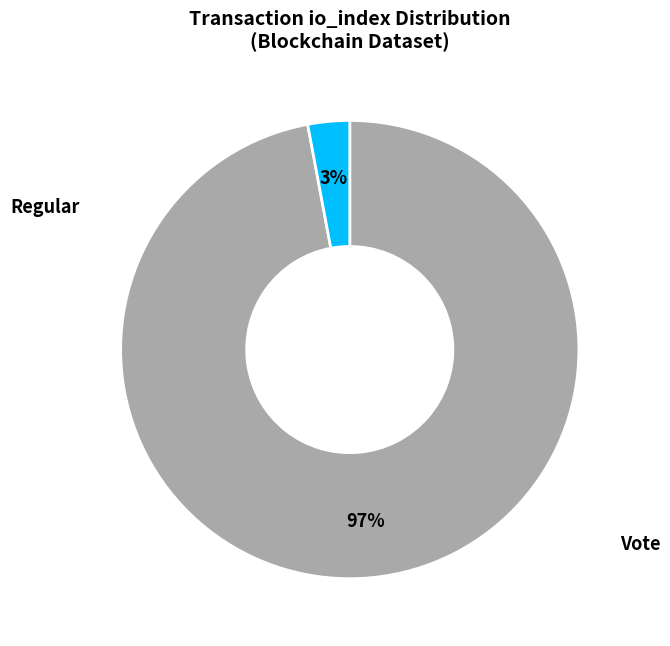

To the nearest percent, what is the difference between the largest and smallest slice percentages?

94%